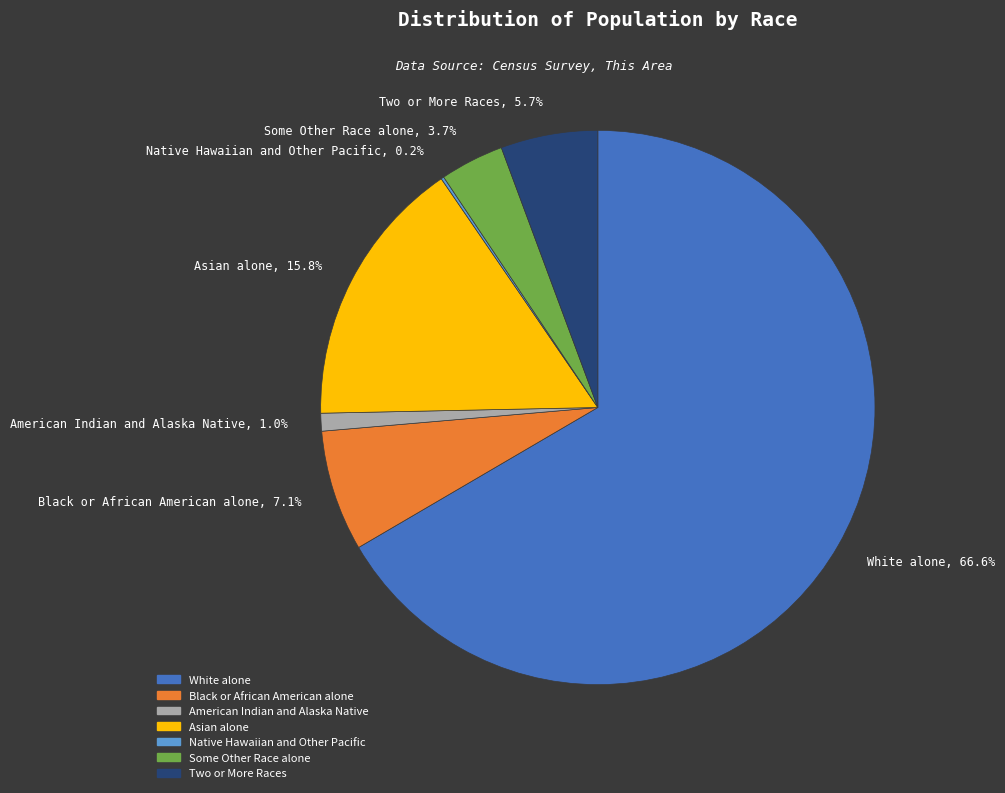

Is there any slice that represents more than half of the pie?

Yes